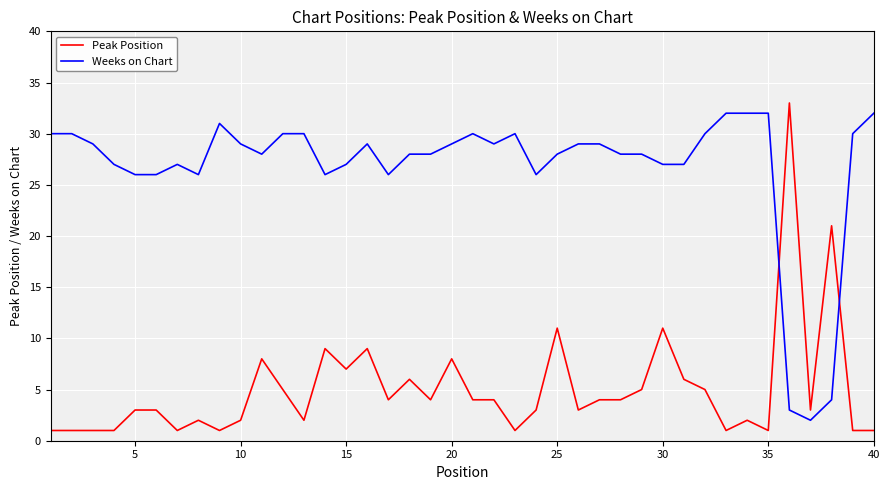

Reading left to right, transcribe all the data shown in this chart.

Peak Position: 1	1	1	1	3	3	1	2	1	2	8	5	2	9	7	9	4	6	4	8	4	4	1	3	11	3	4	4	5	11	6	5	1	2	1	33	3	21	1	1
Weeks on Chart: 30	30	29	27	26	26	27	26	31	29	28	30	30	26	27	29	26	28	28	29	30	29	30	26	28	29	29	28	28	27	27	30	32	32	32	3	2	4	30	32